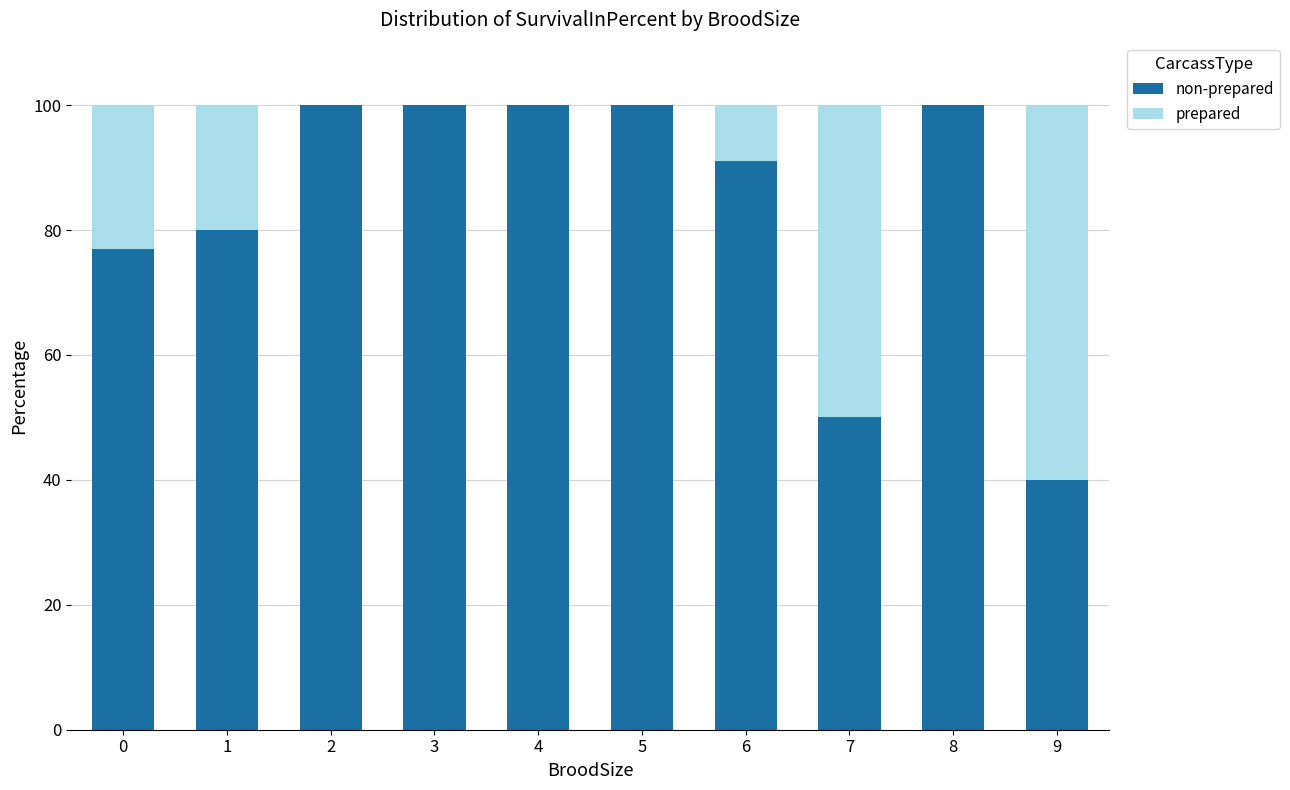

What is the total value across all series at 4?

100